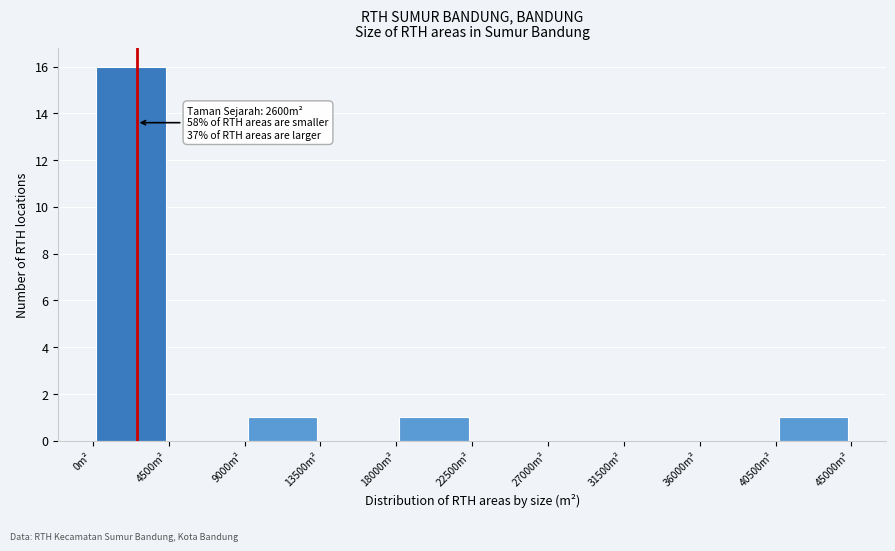

Over which range of the x-axis is the bar tallest?

0 to 4500